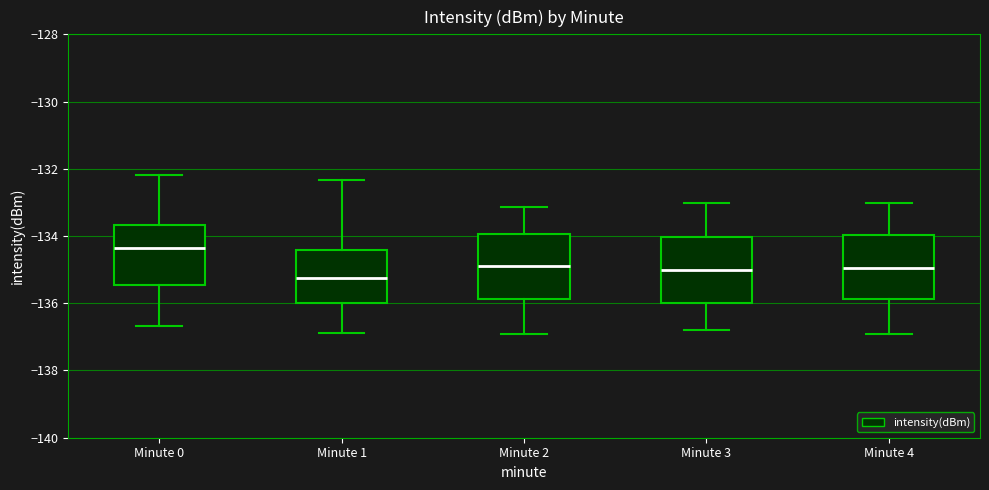

Reading left to right, transcribe this box plot: for each box, give where its median line is, the range the box spans, and where its two whiskers end, as read against the y-axis. The values are not printed on the chart, so give them approximately, as read against the axis.

Minute 0: median -134.4, box -135.4 to -133.6, whiskers -136.6 to -132.2
Minute 1: median -135.2, box -136.0 to -134.4, whiskers -136.8 to -132.4
Minute 2: median -135.0, box -135.8 to -134.0, whiskers -137.0 to -133.2
Minute 3: median -135.0, box -136.0 to -134.0, whiskers -136.8 to -133.0
Minute 4: median -135.0, box -135.8 to -134.0, whiskers -137.0 to -133.0